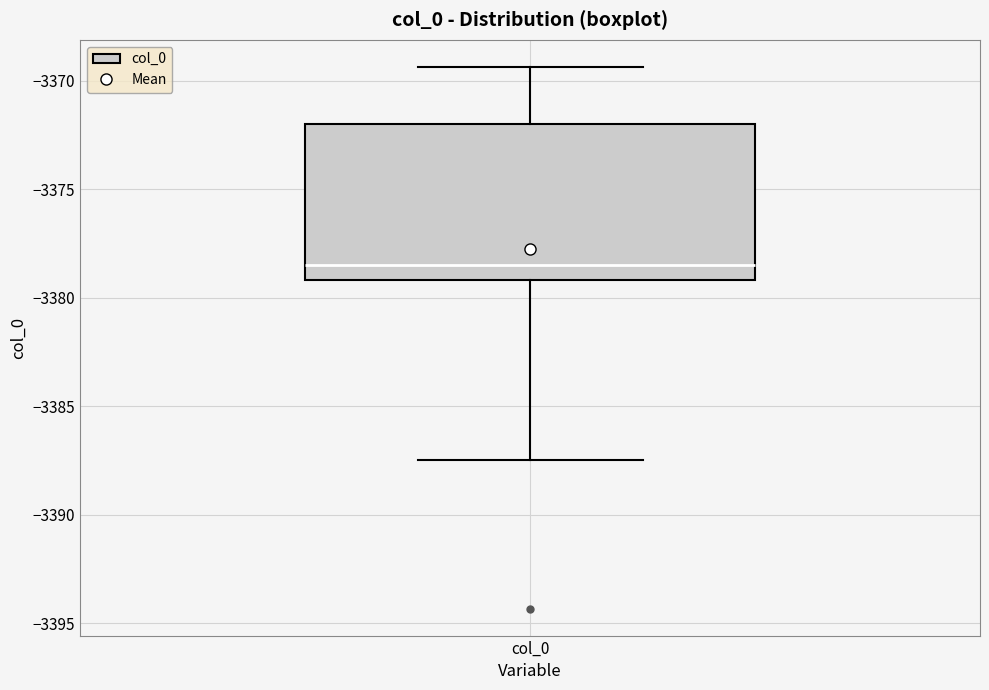

Where is the lower edge of the box for col_0 on the y-axis? The values are not printed on the chart, so give them approximately, as read against the axis.

-3379.0